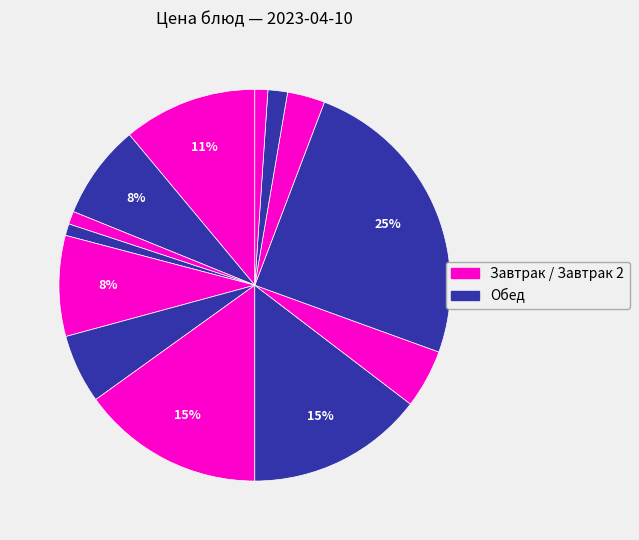

Count the number of slices in the pie.

13